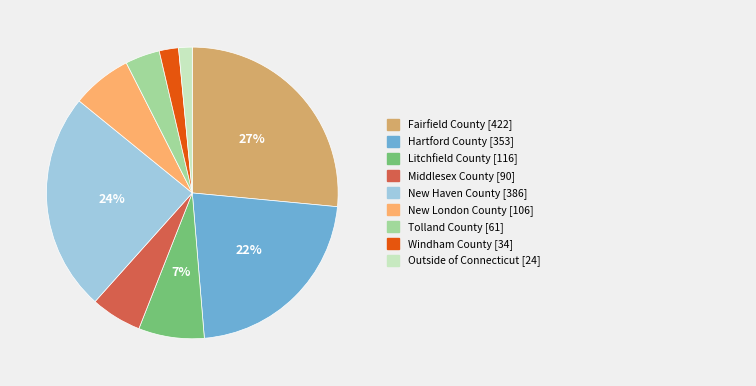

To the nearest percent, what is the average slice percentage?

11%